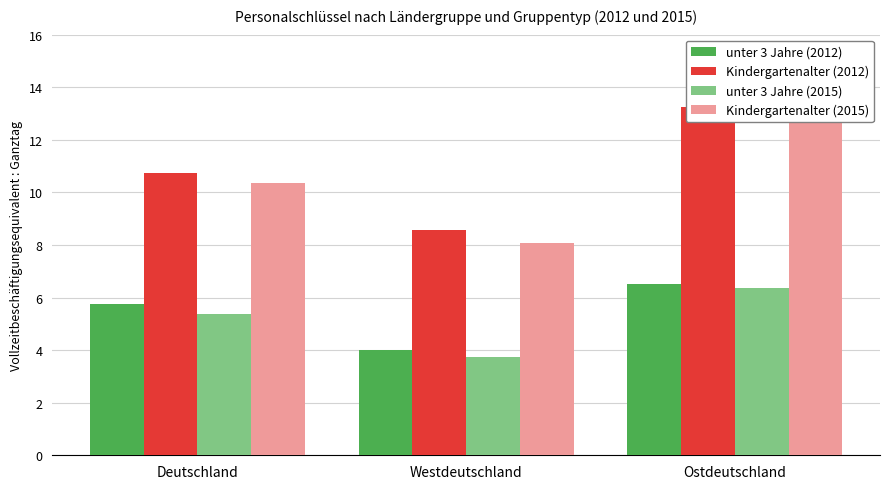

Reading left to right, transcribe all the data shown in this chart.

unter 3 Jahre (2012): Deutschland=5.8	Westdeutschland=4.0	Ostdeutschland=6.5
Kindergartenalter (2012): Deutschland=10.7	Westdeutschland=8.6	Ostdeutschland=13.2
unter 3 Jahre (2015): Deutschland=5.4	Westdeutschland=3.7	Ostdeutschland=6.4
Kindergartenalter (2015): Deutschland=10.4	Westdeutschland=8.1	Ostdeutschland=12.8